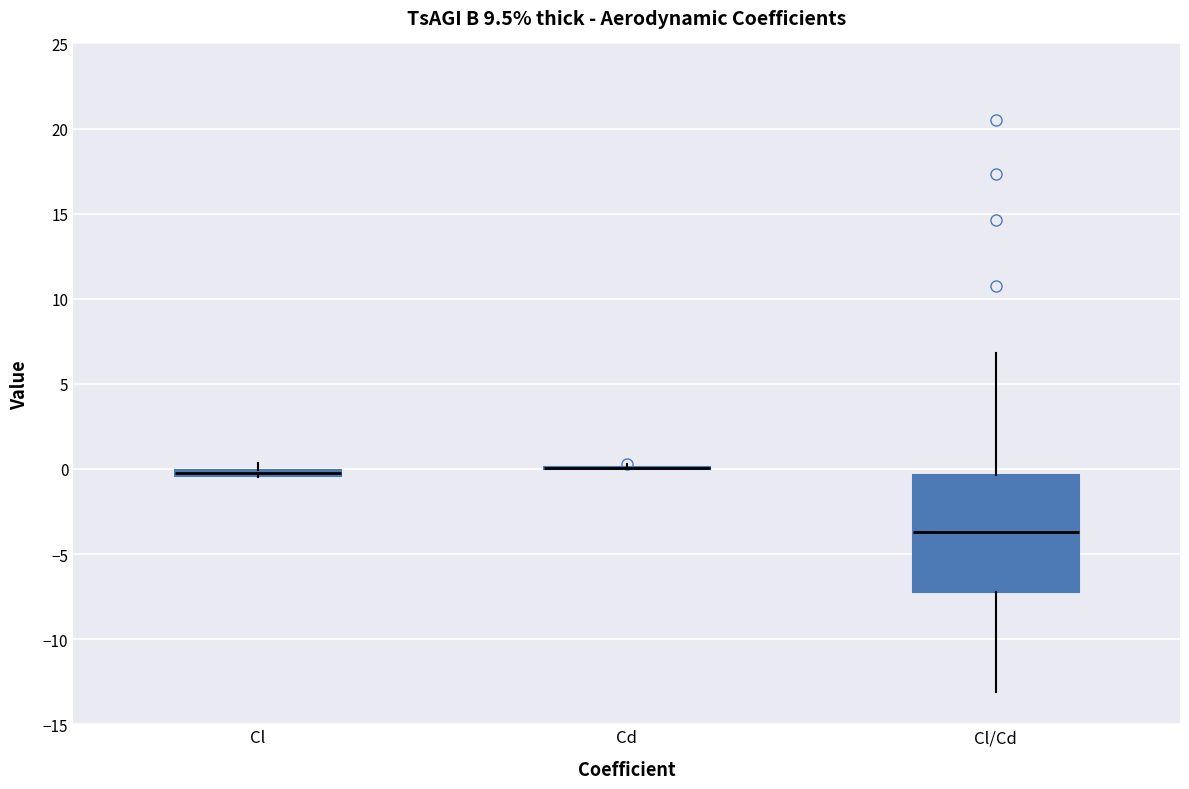

Which box is the tallest, from its lower edge to its upper edge?

Cl/Cd